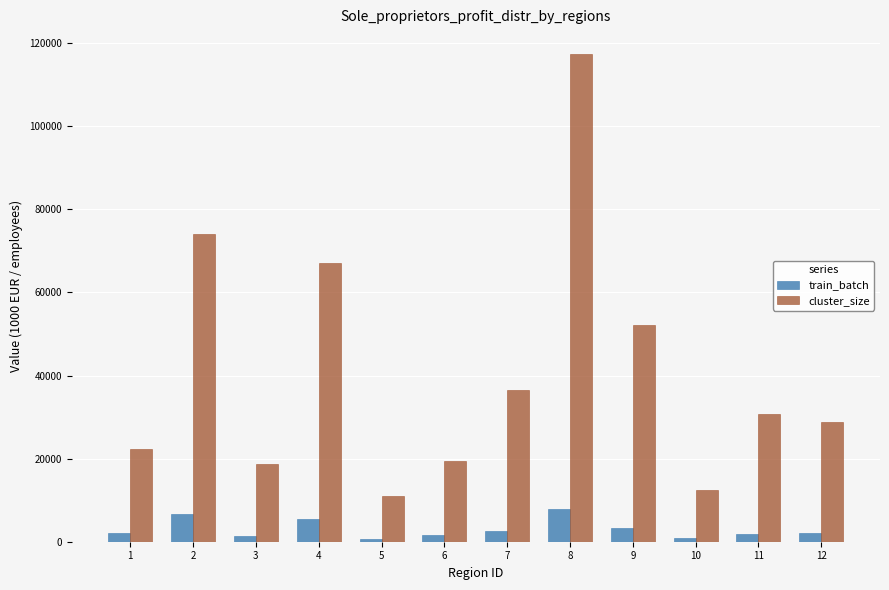

List the series in order of their overall mean, lowest first.

train_batch, cluster_size